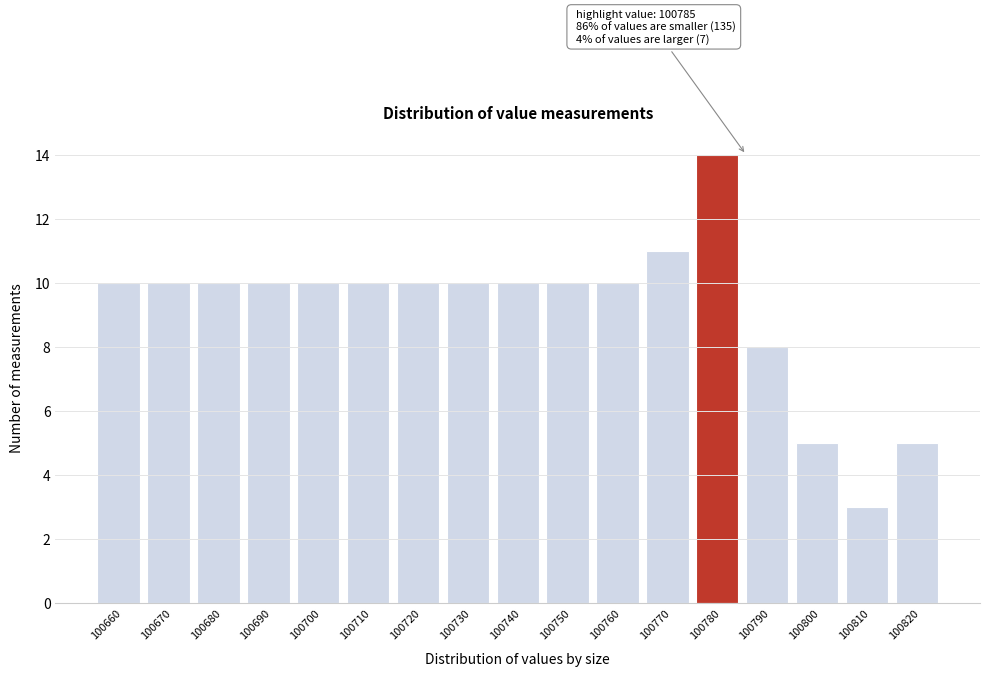

Reading left to right, transcribe all the data shown in this chart.

100660=10	100670=10	100680=10	100690=10	100700=10	100710=10	100720=10	100730=10	100740=10	100750=10	100760=10	100770=11	100780=14	100790=8	100800=5	100810=3	100820=5